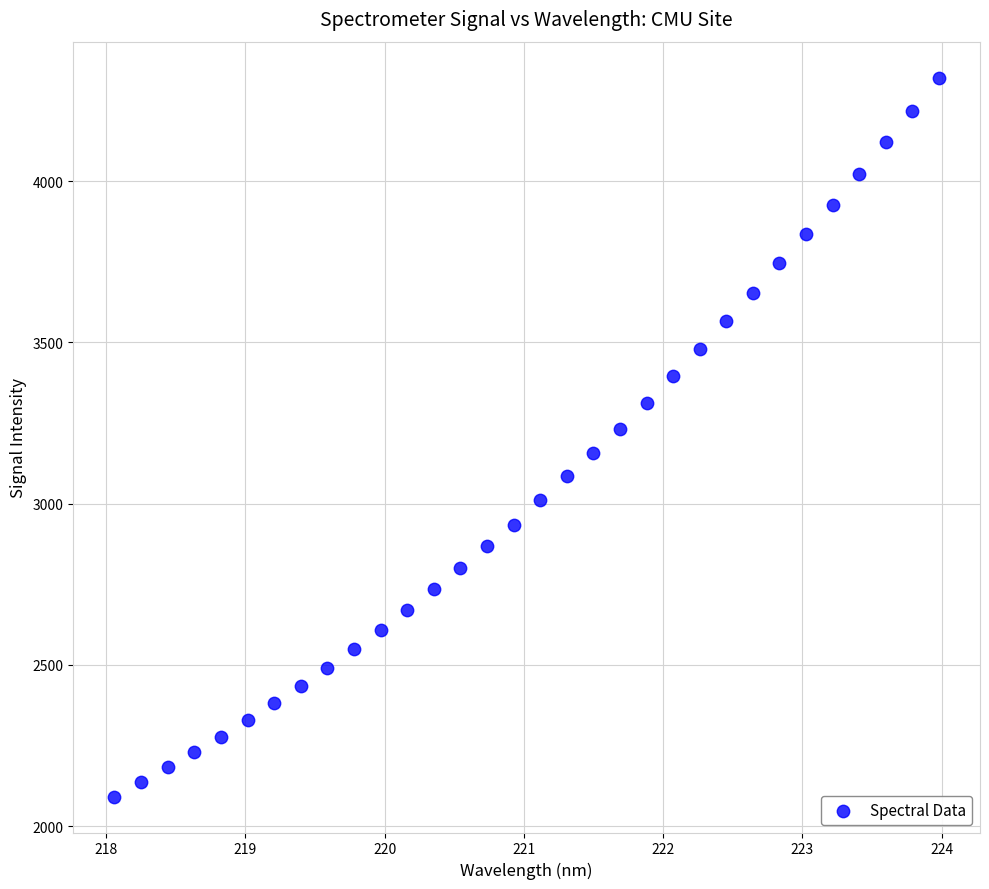

What is the range of Y values (max minus min)?

2228.7